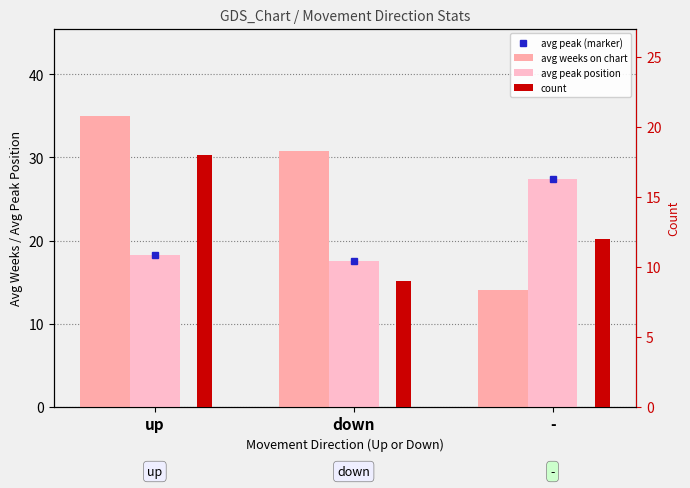

Are the bars grouped side by side (vs. stacked)?

Yes